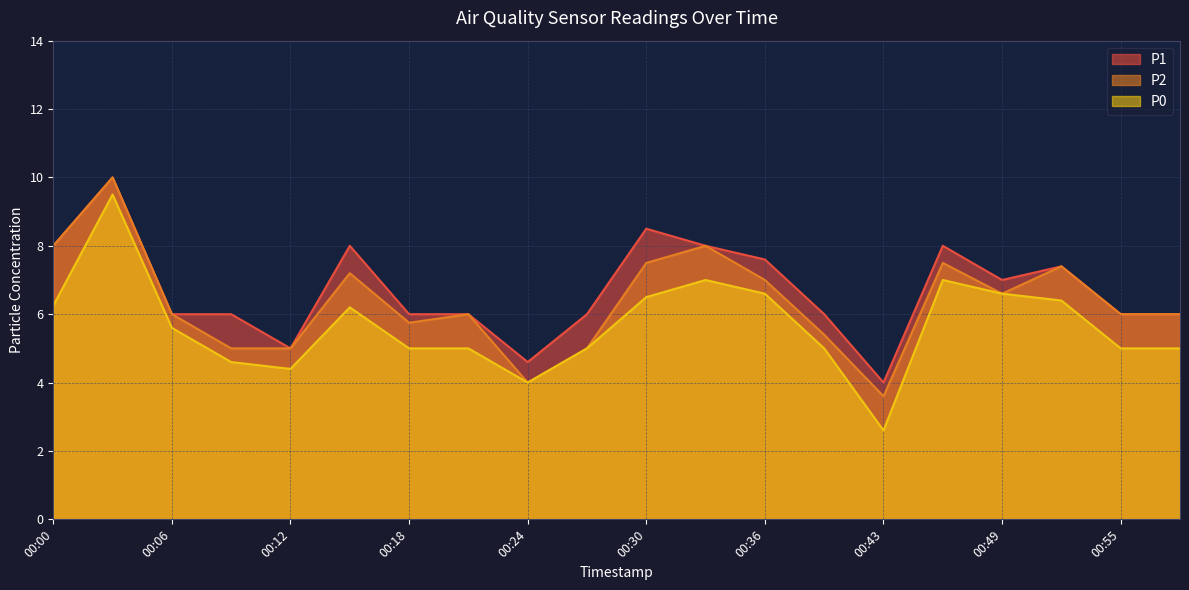

Does the chart display data point markers on the line(s)?

No